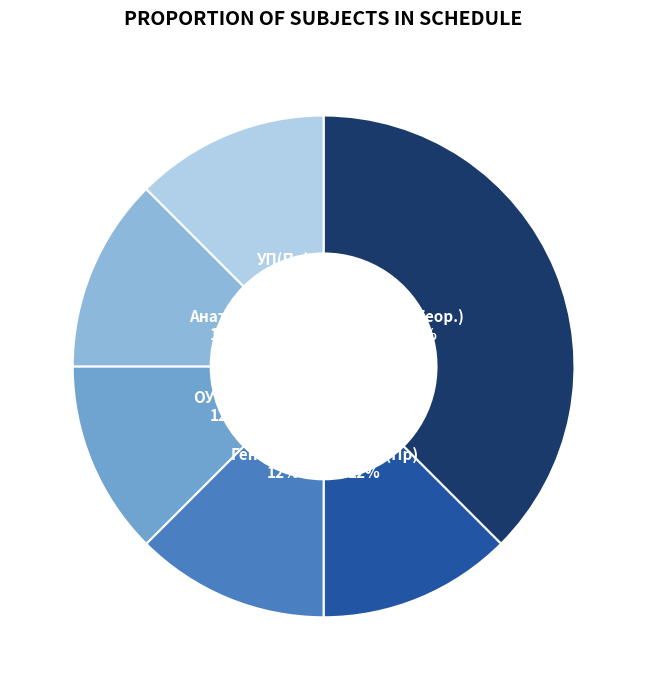

How many slices are in this pie chart?

6